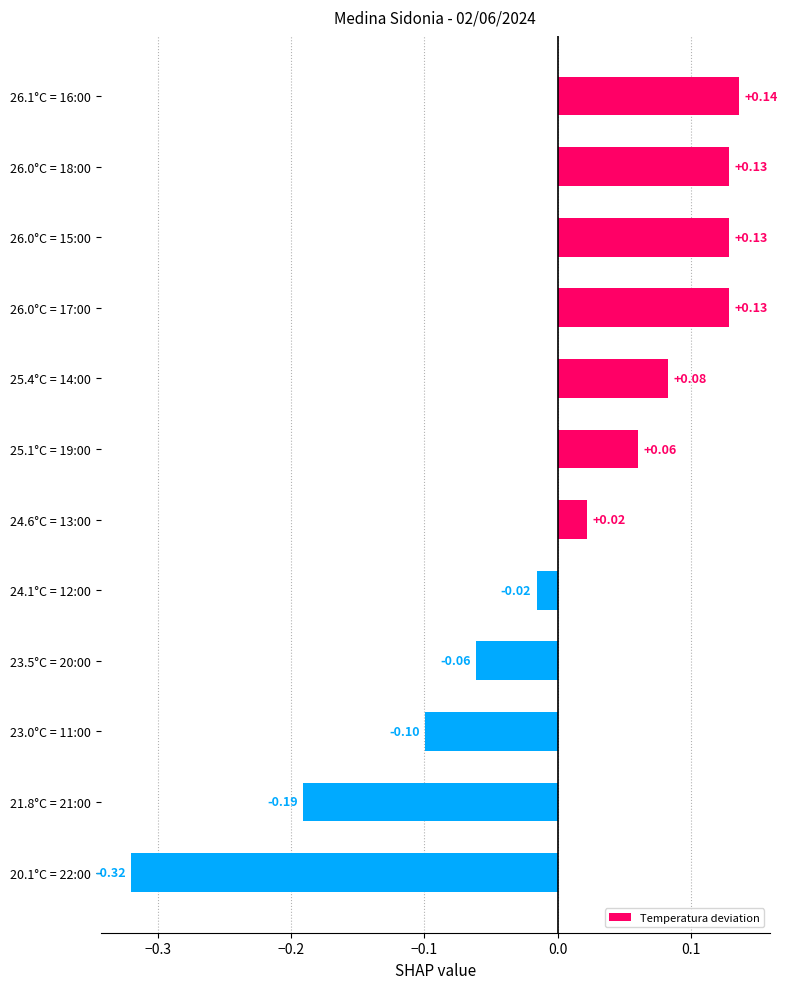

What is the difference between the maximum and minimum values?

0.5